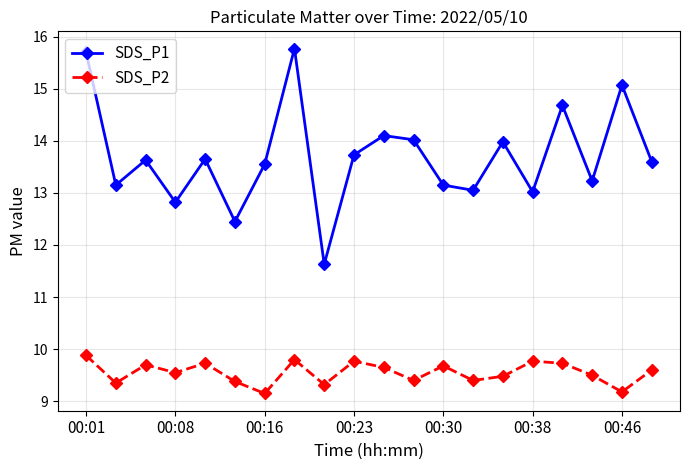

What are all the series names shown in the legend?

SDS_P1, SDS_P2